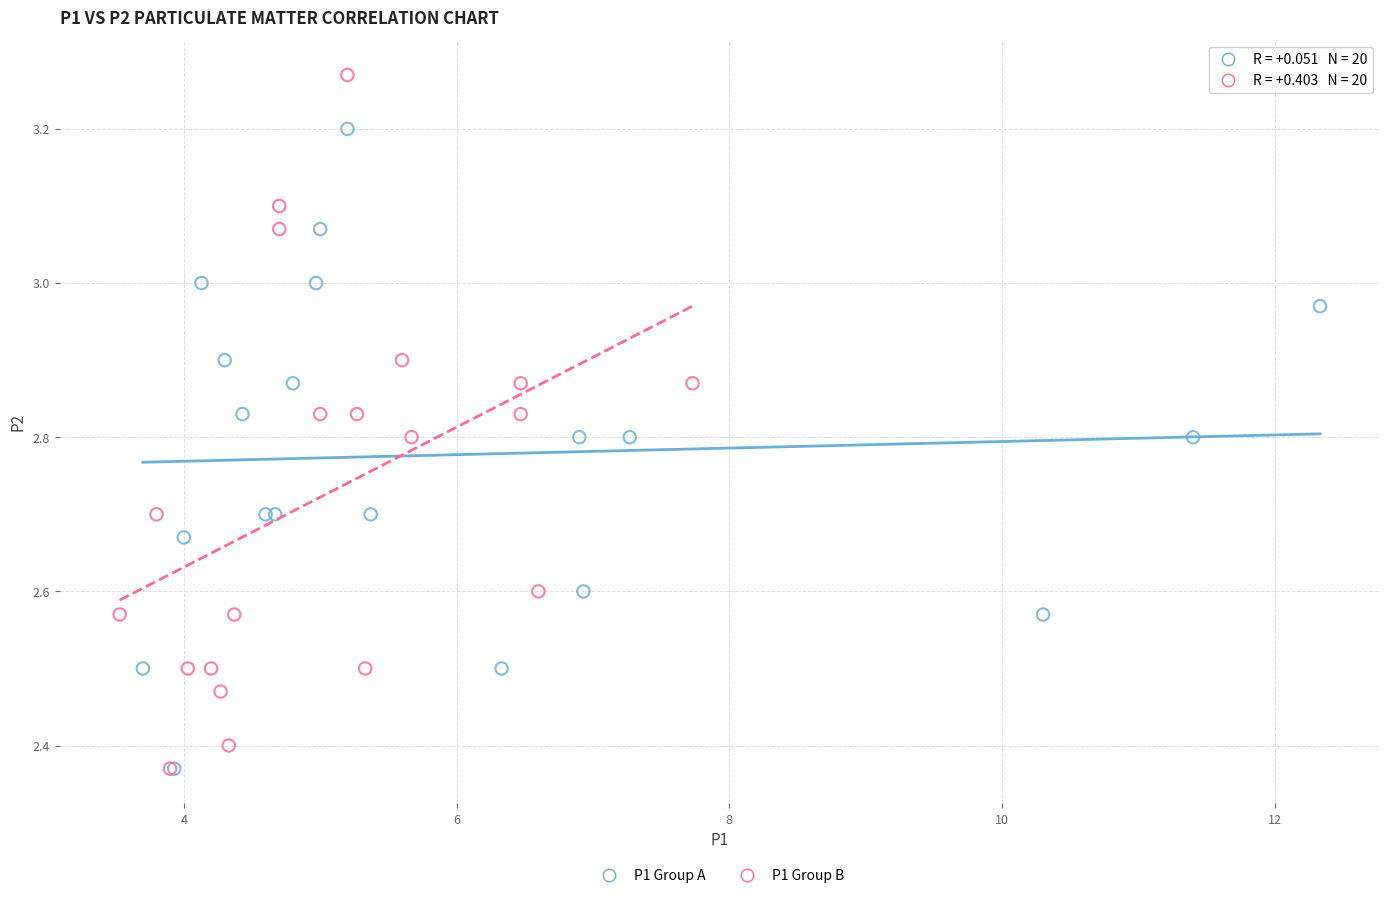

Which series contains the highest Y value?

P1 Group B